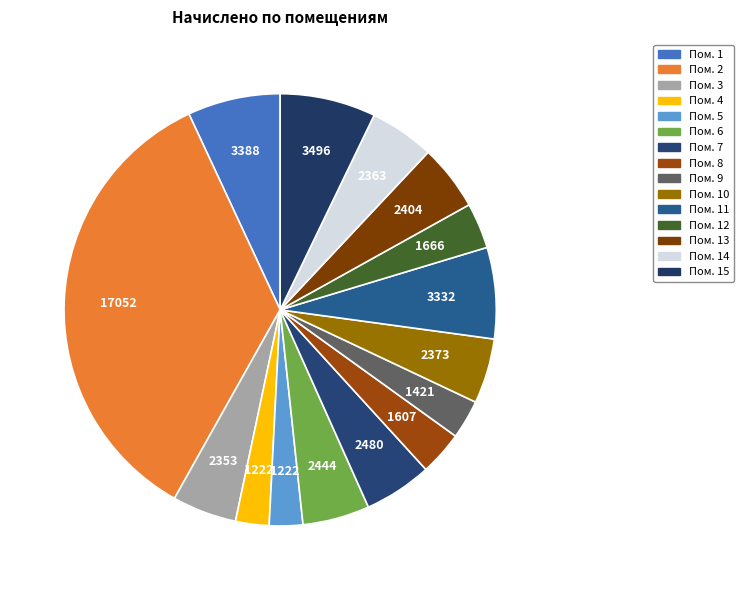

Count the number of slices in the pie.

15